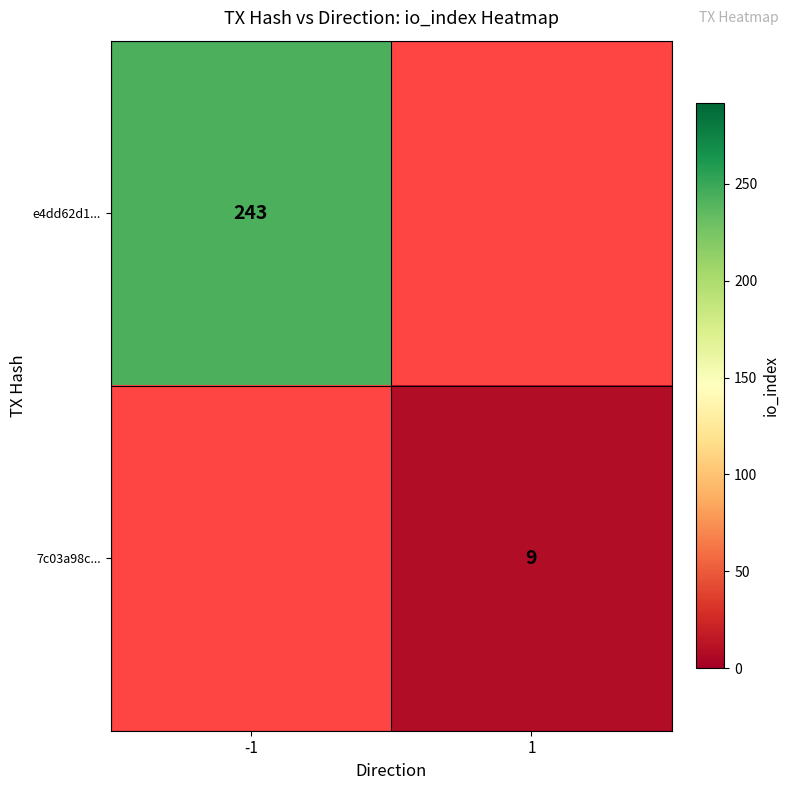

The e4dd62d1... series shows 60.6 at -1. True or false?

False